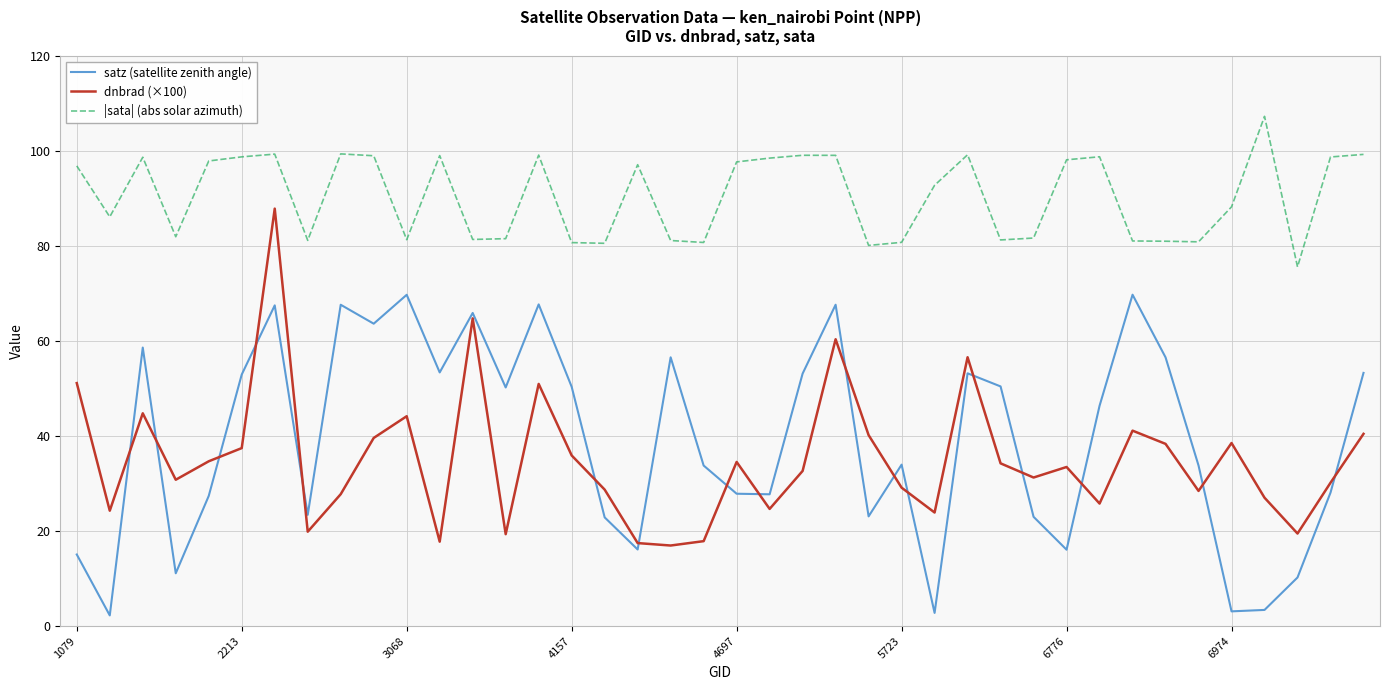

Rank the series by their maximum value, from highest to lowest.

|sata| (abs solar azimuth), dnbrad (×100), satz (satellite zenith angle)